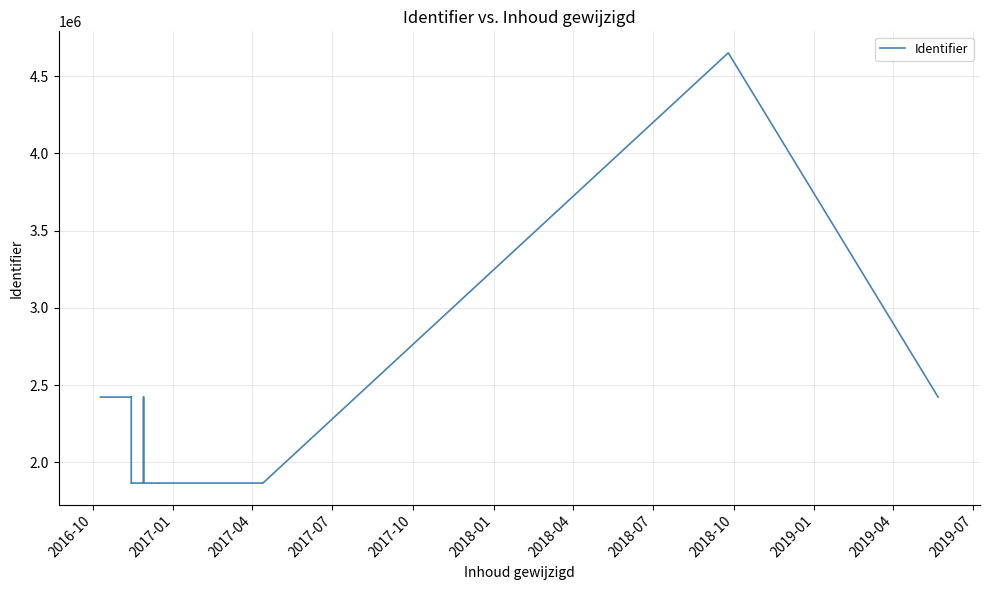

What is the greatest value displayed?

4650646